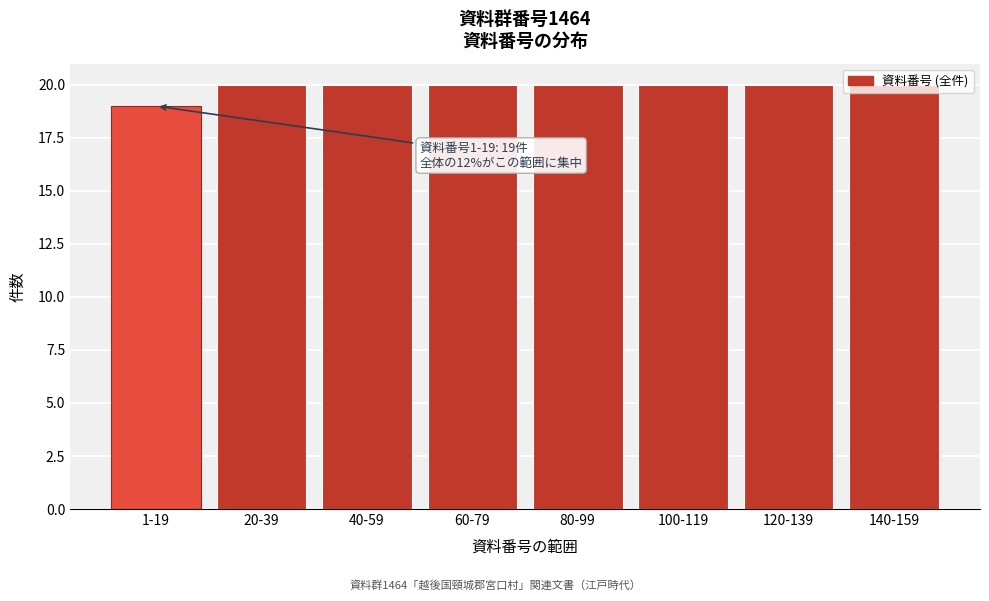

Which has a higher value, 1-19 or 20-39?

20-39